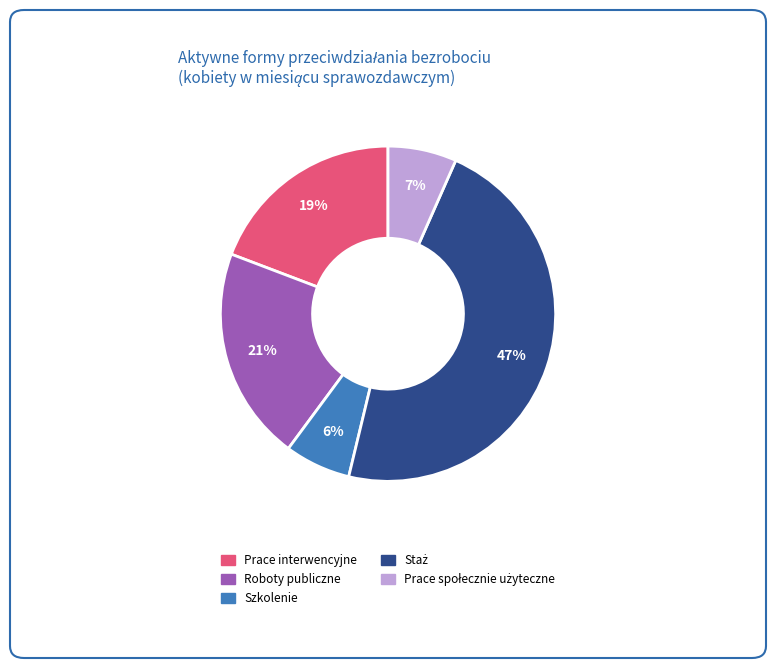

Does any single category account for the majority?

No